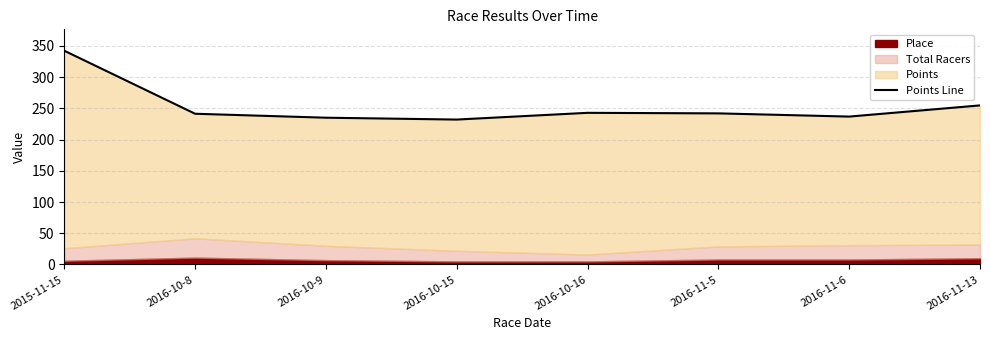

What is the sum of all values?

2026.9